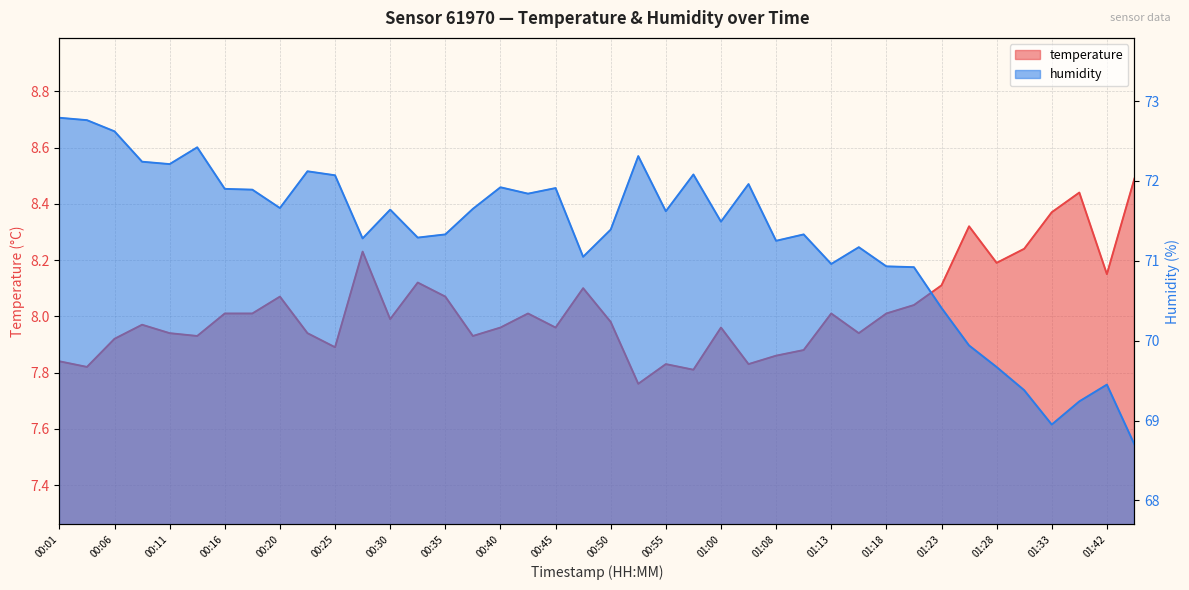

What are all the series names shown in the legend?

temperature, humidity